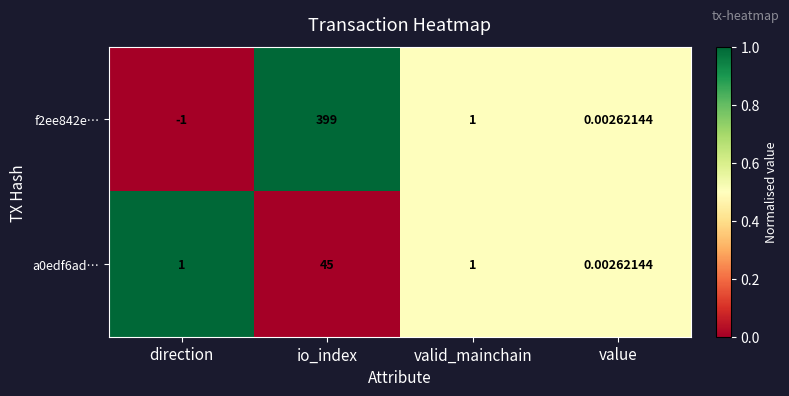

How many distinct data groups are displayed?

2